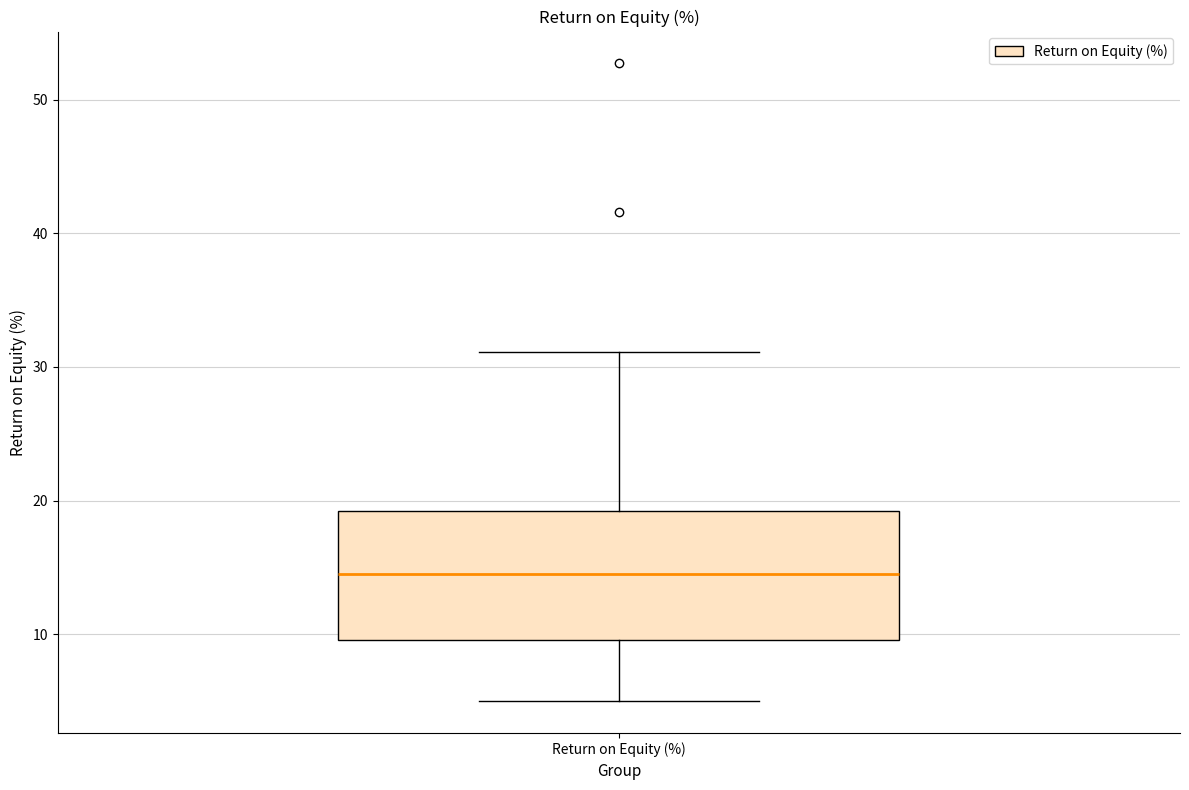

Read this box plot against the y-axis: the position of the median line, the range covered by the box, and the ends of both whiskers. The values are not printed on the chart, so give them approximately, as read against the axis.

median 15, box 10 to 19, whiskers 5 to 31